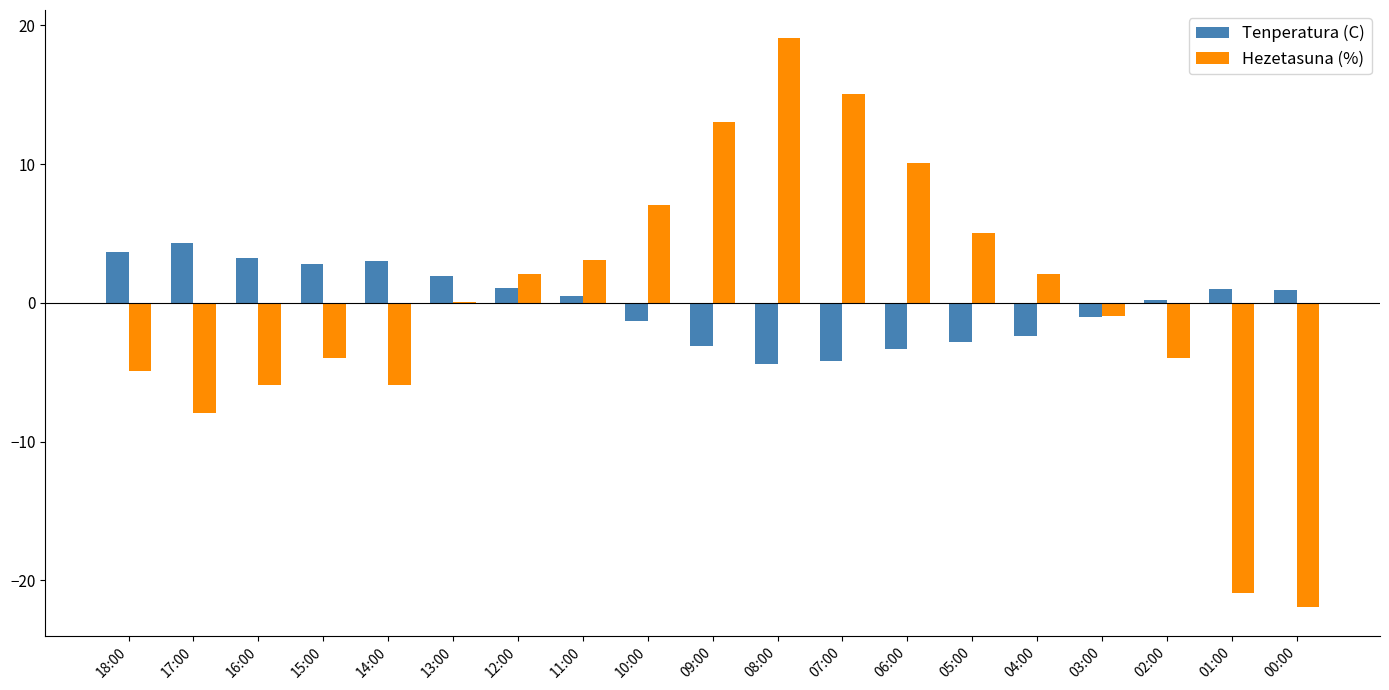

What is the total value across all series at 14:00?

-3.0